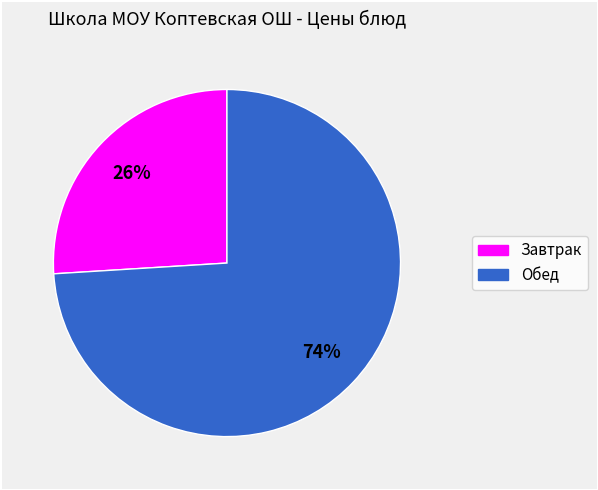

Count the number of slices in the pie.

2